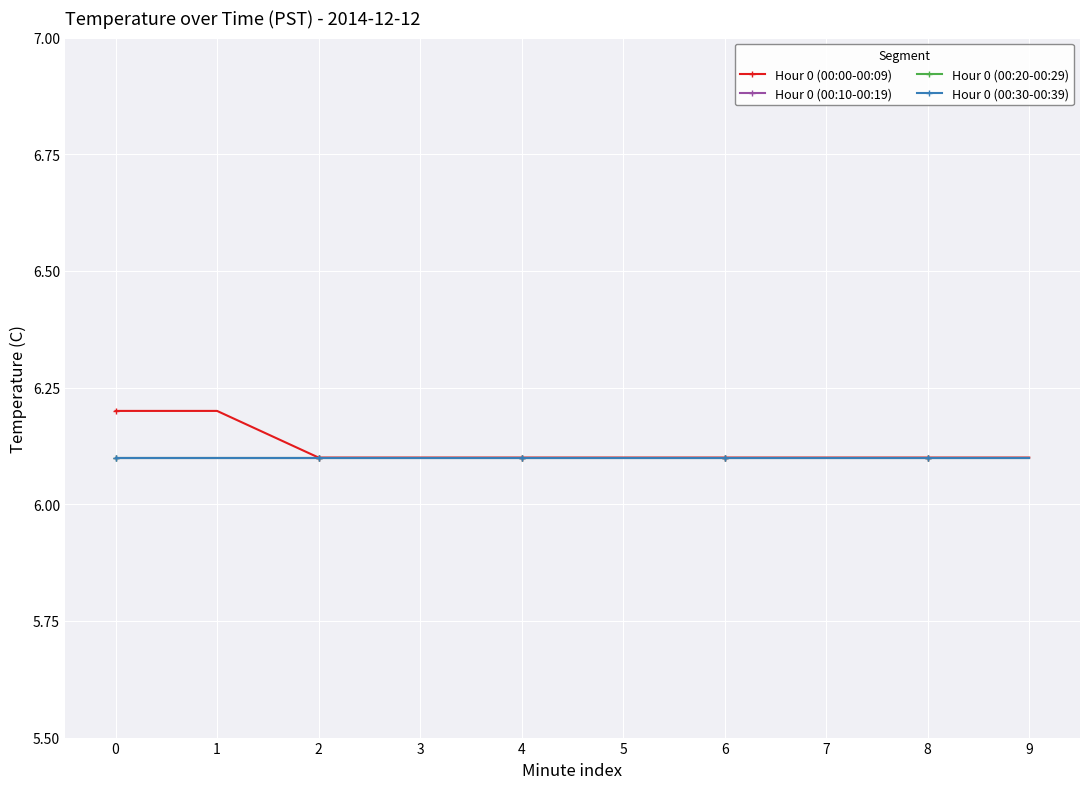

The Hour 0 (00:00-00:09) series shows 6.1 at 5. True or false?

True